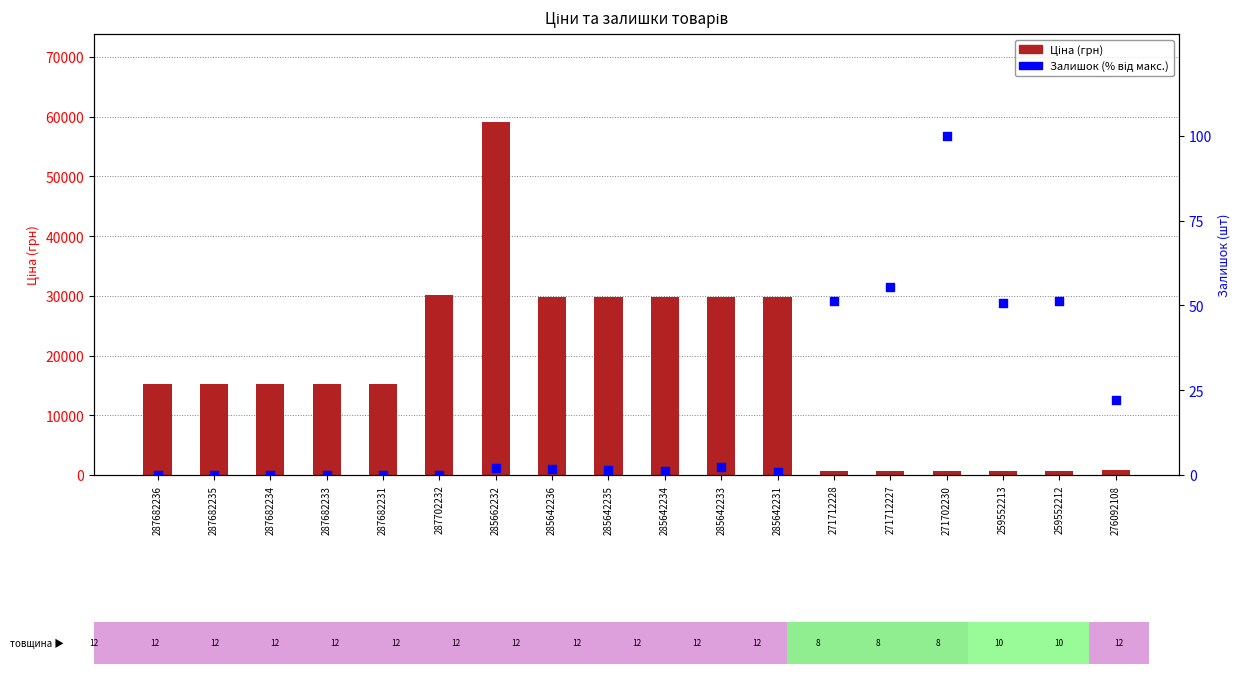

At which category is the sum across all series the highest?

285662232